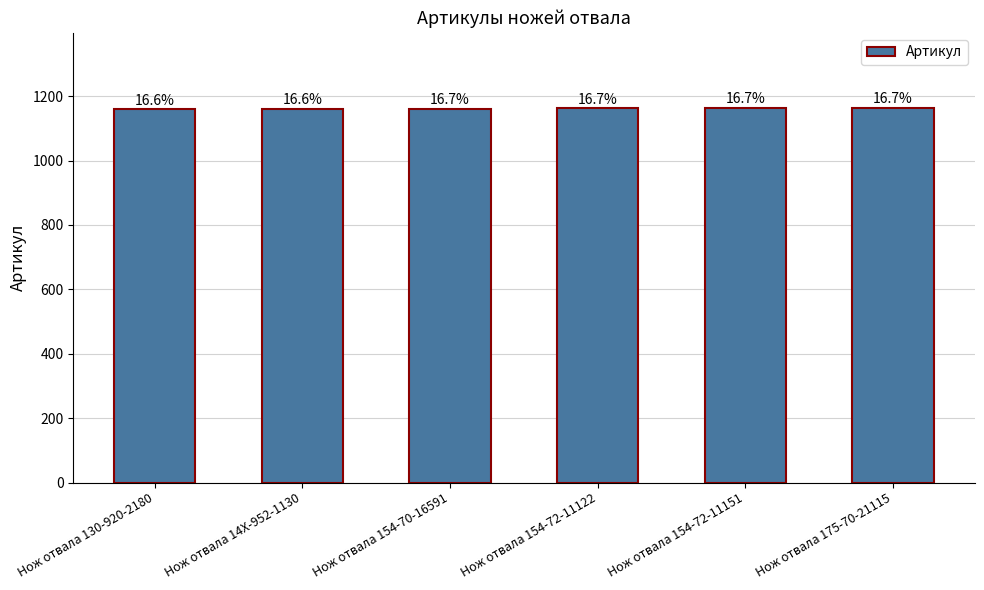

Reading left to right, transcribe all the data shown in this chart.

1159	1160	1161	1162	1163	1164